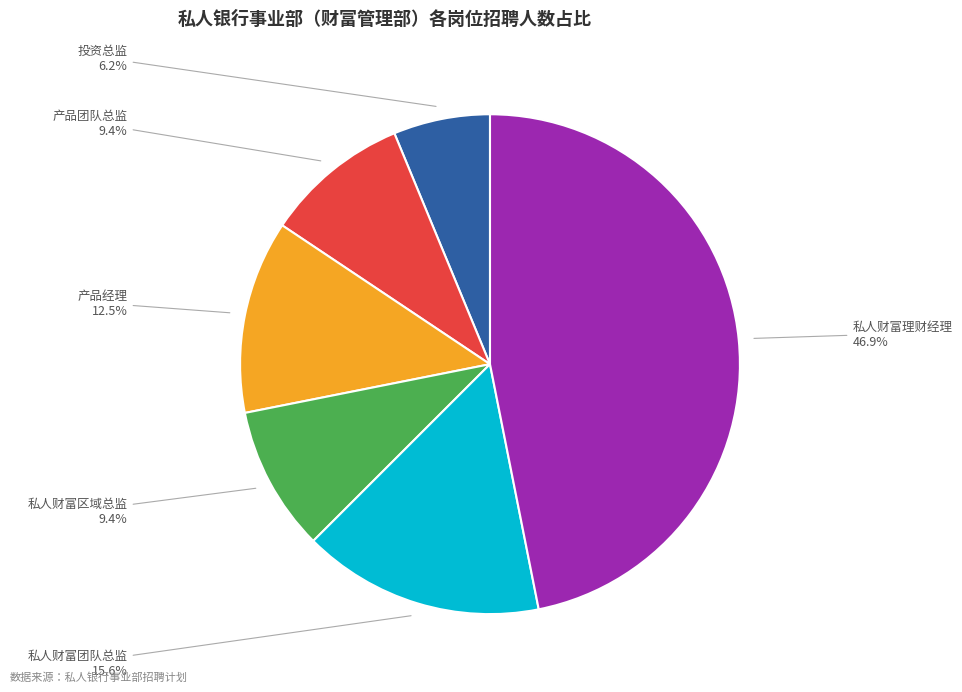

Is there a majority slice in this chart?

No